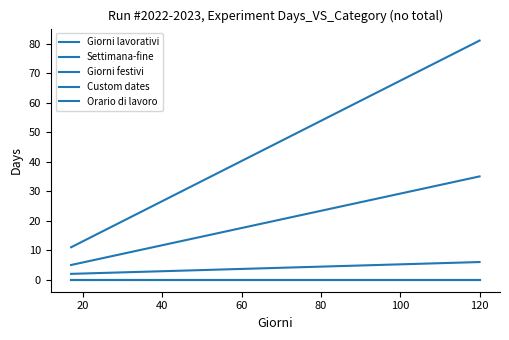

At how many categories does at least one series exceed 42?

1